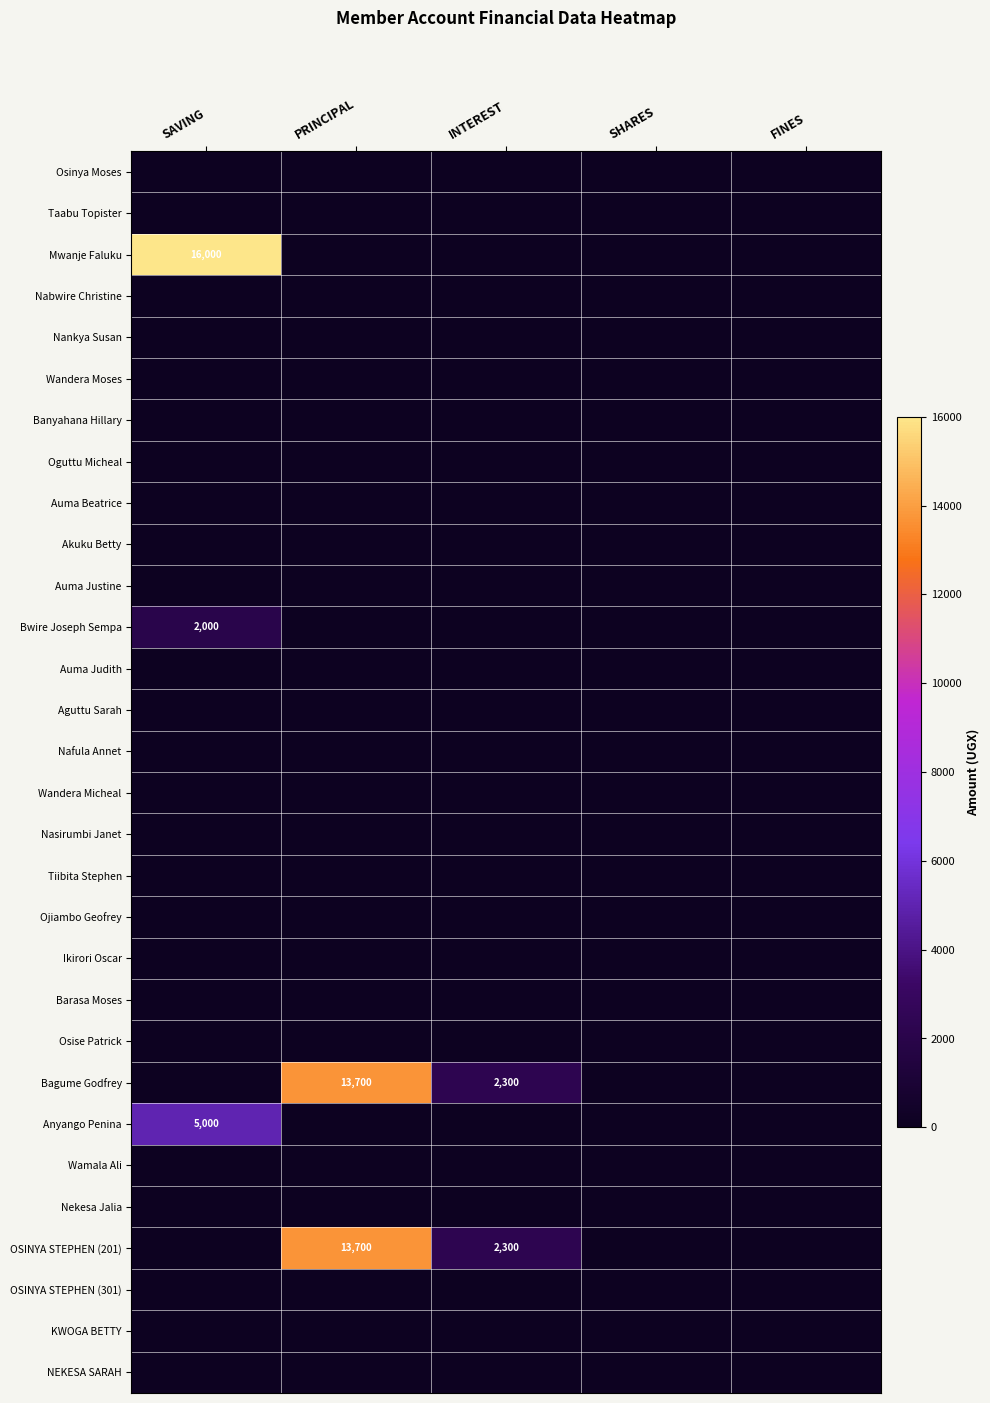

What is the total value across all series at PRINCIPAL?

27400